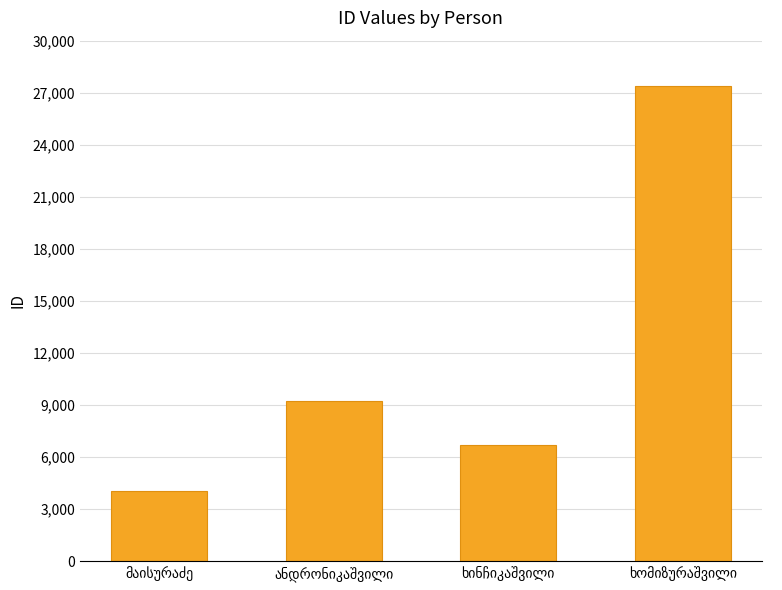

What is the smallest value displayed?

4064